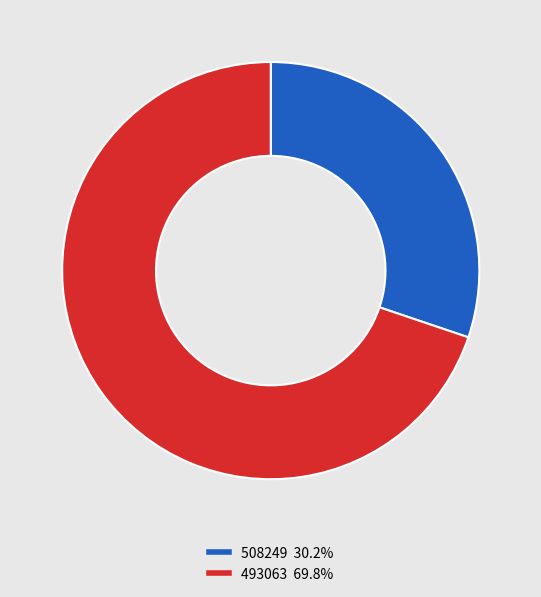

Is the sum of 508249 and 493063 greater than half?

Yes